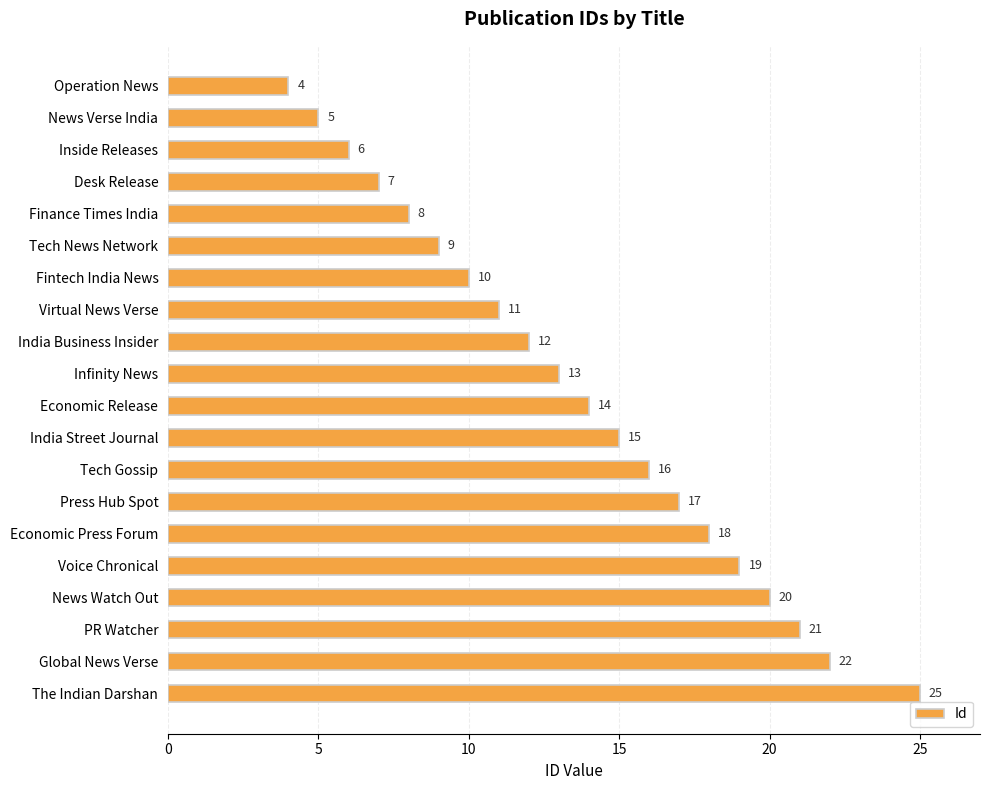

What is the change in value from Economic Release to Tech Gossip?

+2